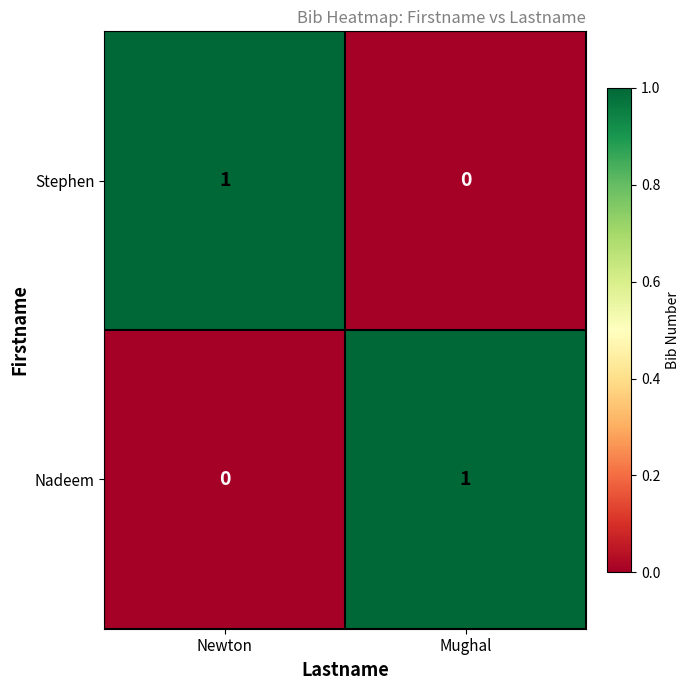

Rank the categories by Nadeem value from lowest to highest.

Newton, Mughal